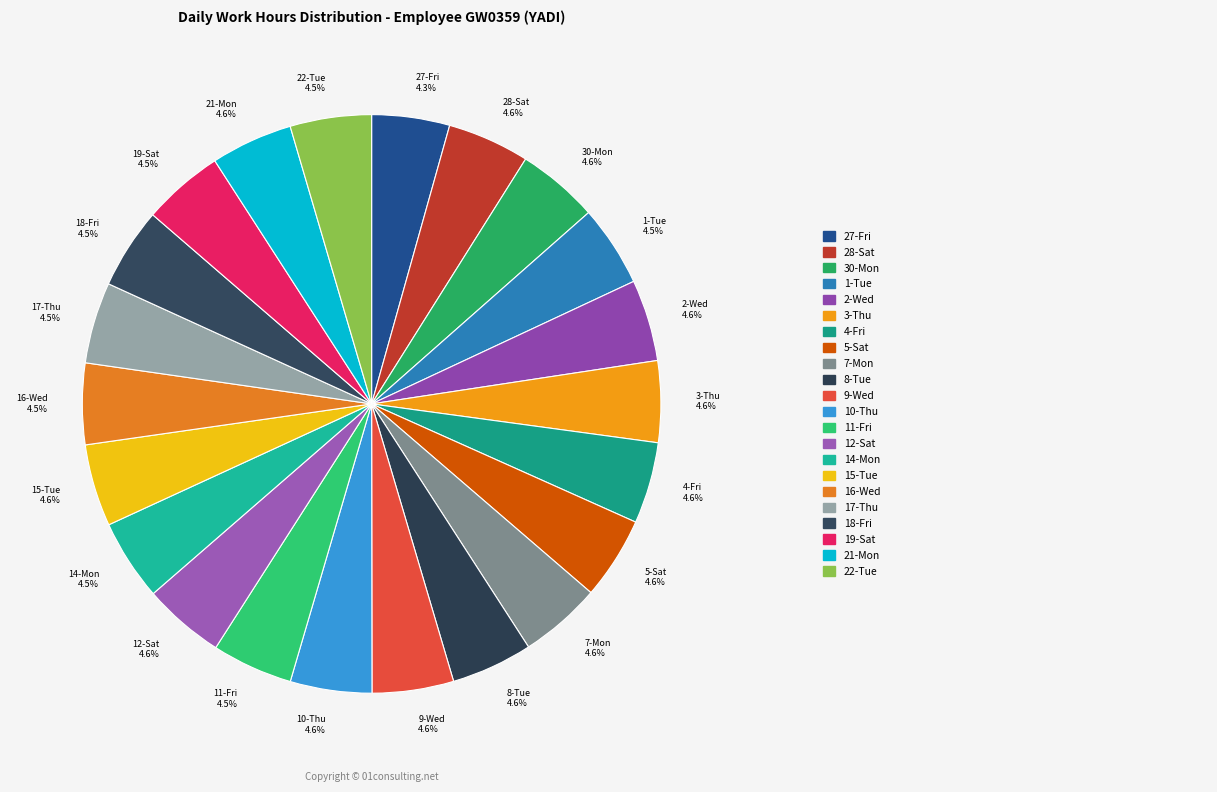

To the nearest percent, what is the average slice percentage?

5%